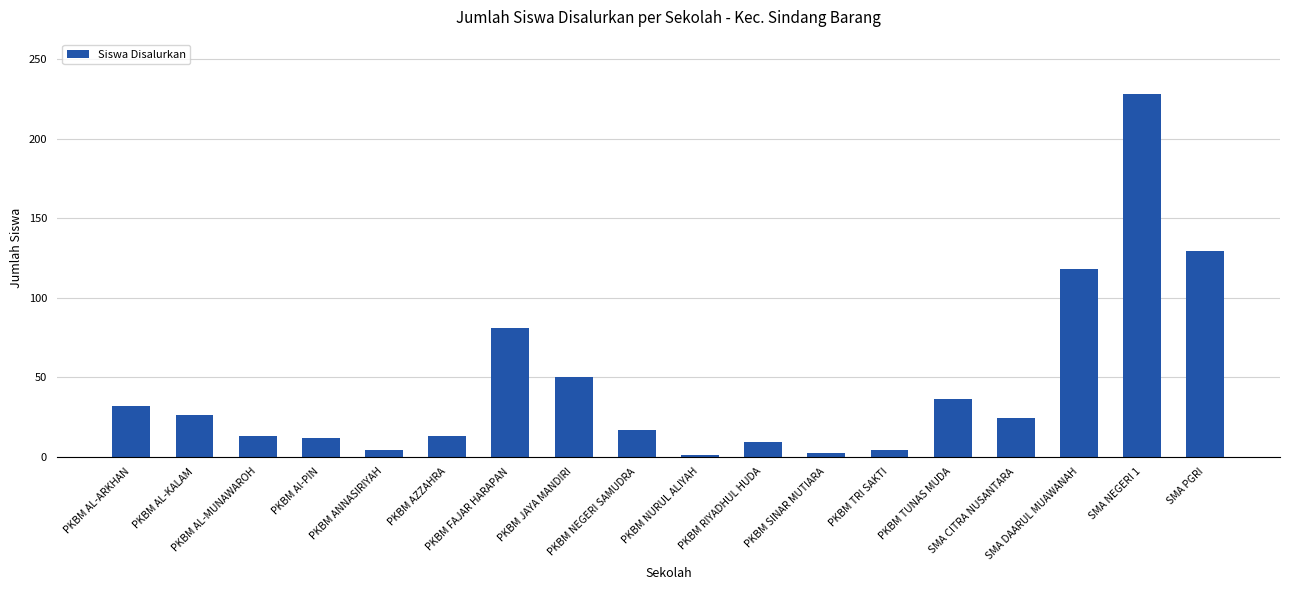

Which has a higher value, PKBM Al-PIN or PKBM RIYADHUL HUDA?

PKBM Al-PIN